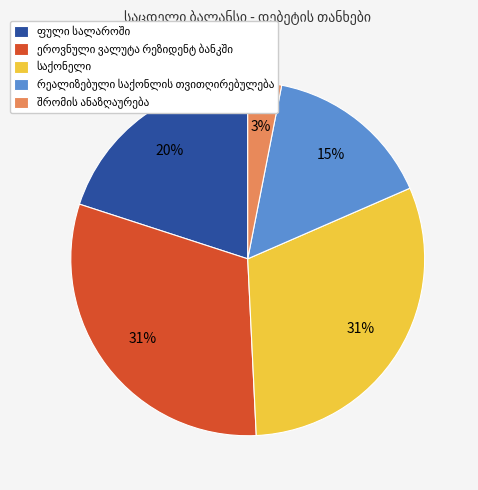

To the nearest percent, what is the difference between the largest and smallest slice percentages?

28%